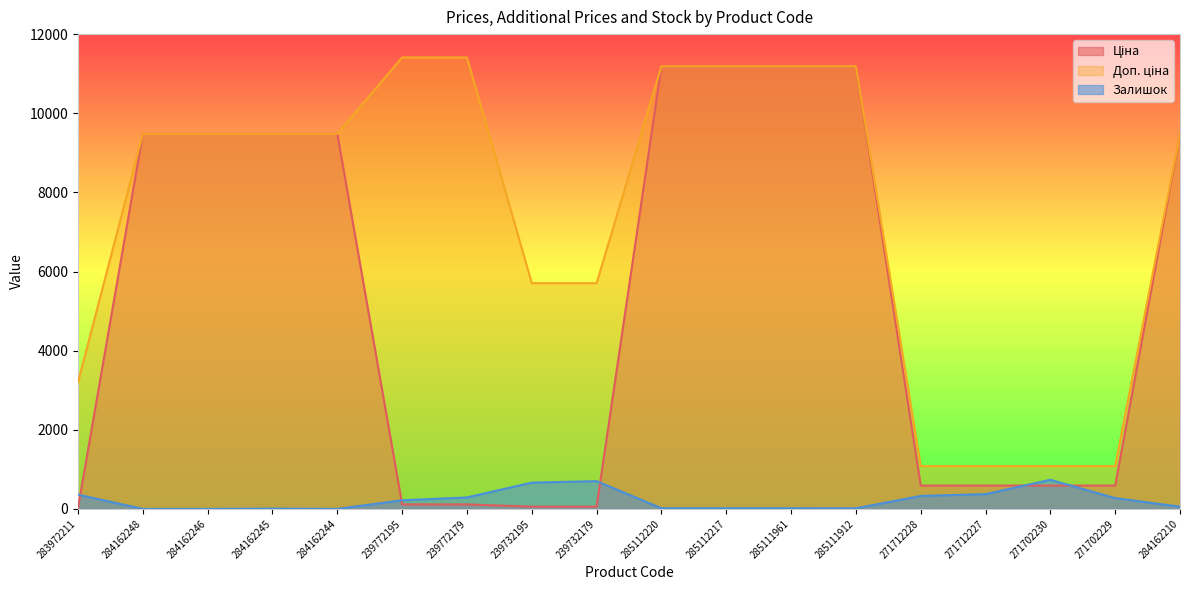

Which series ends up on top after the final intersection of Залишок and Ціна?

Ціна